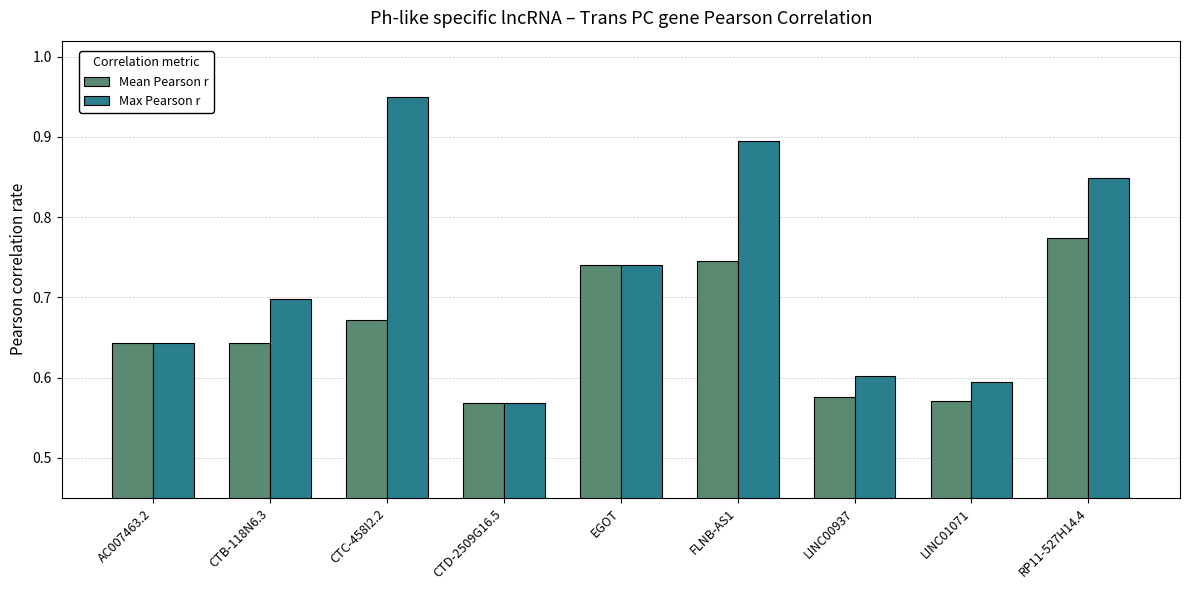

What is the total value across all series at LINC01071?

1.2